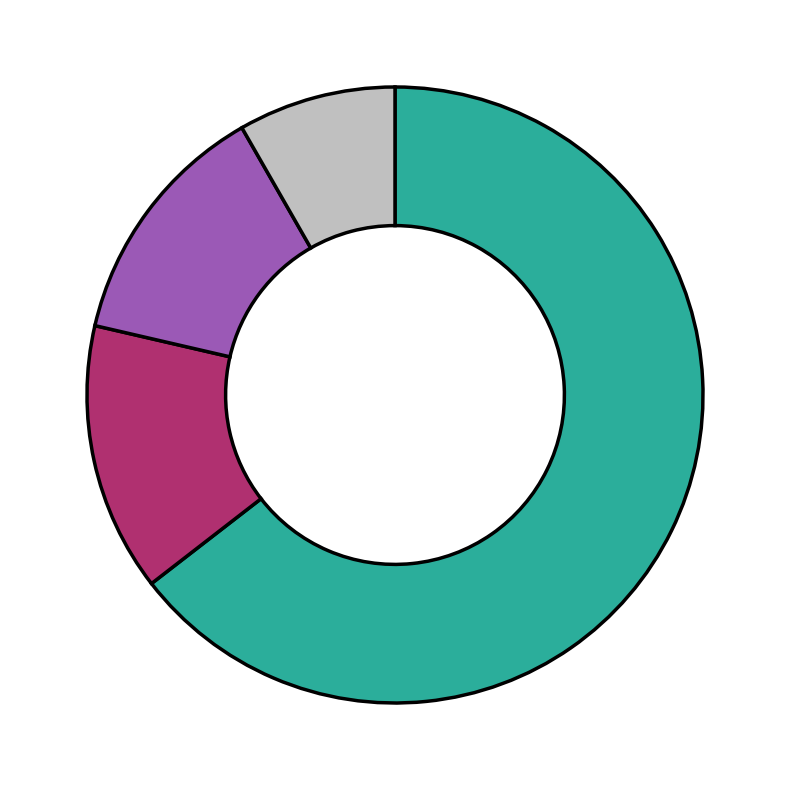

How many segments does this pie chart have?

4